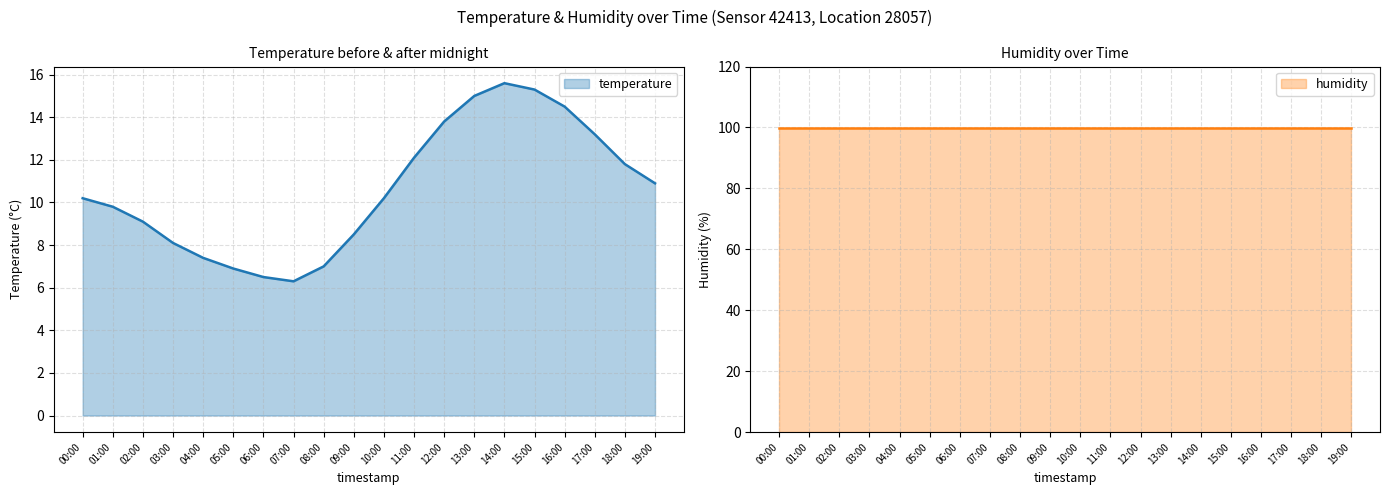

What is the sum of the values at 16:00 and 09:00?

23.0